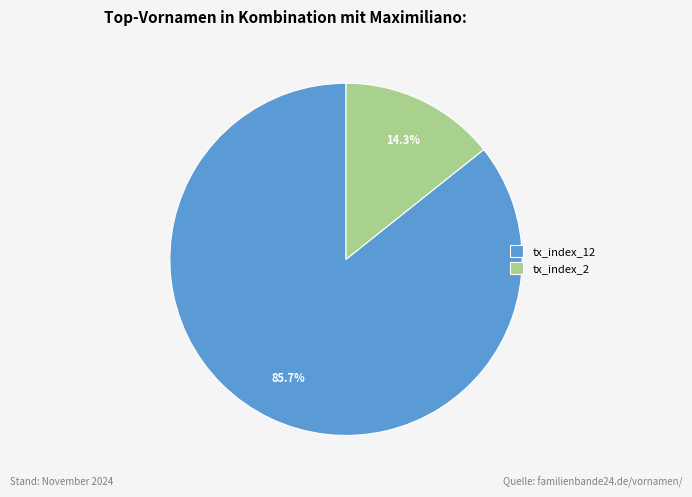

What is the ratio of the value at tx_index_2 to the value at tx_index_12?

0.2